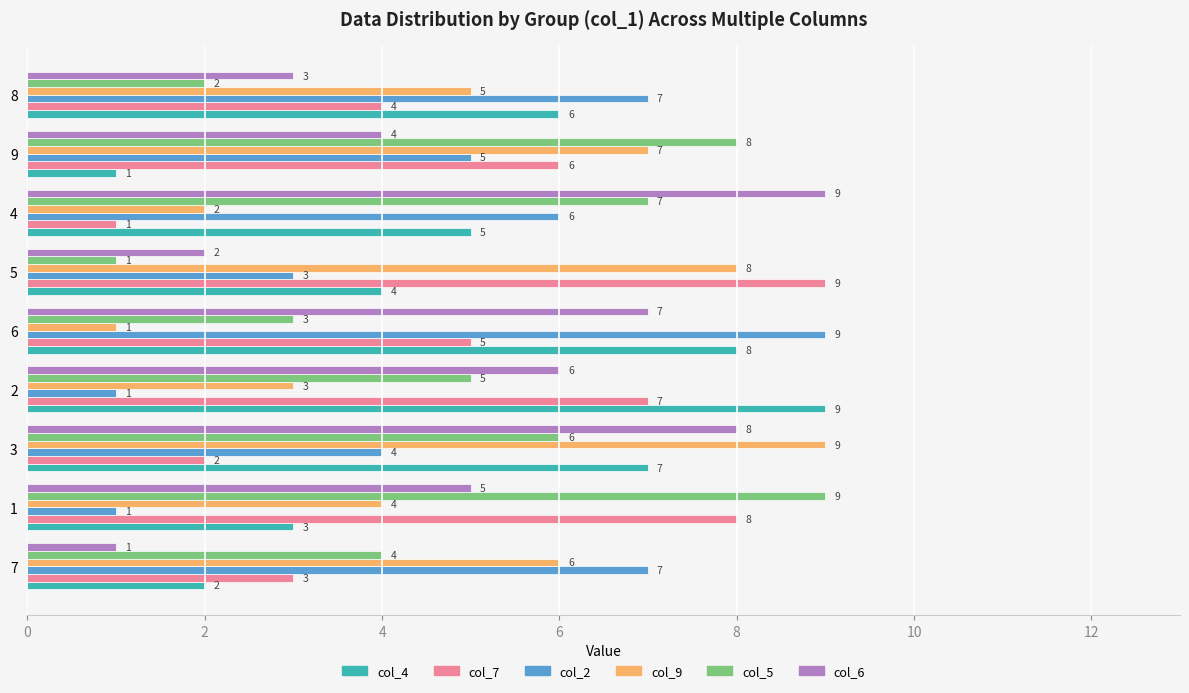

How many col_2 values are between 3 and 7?

6